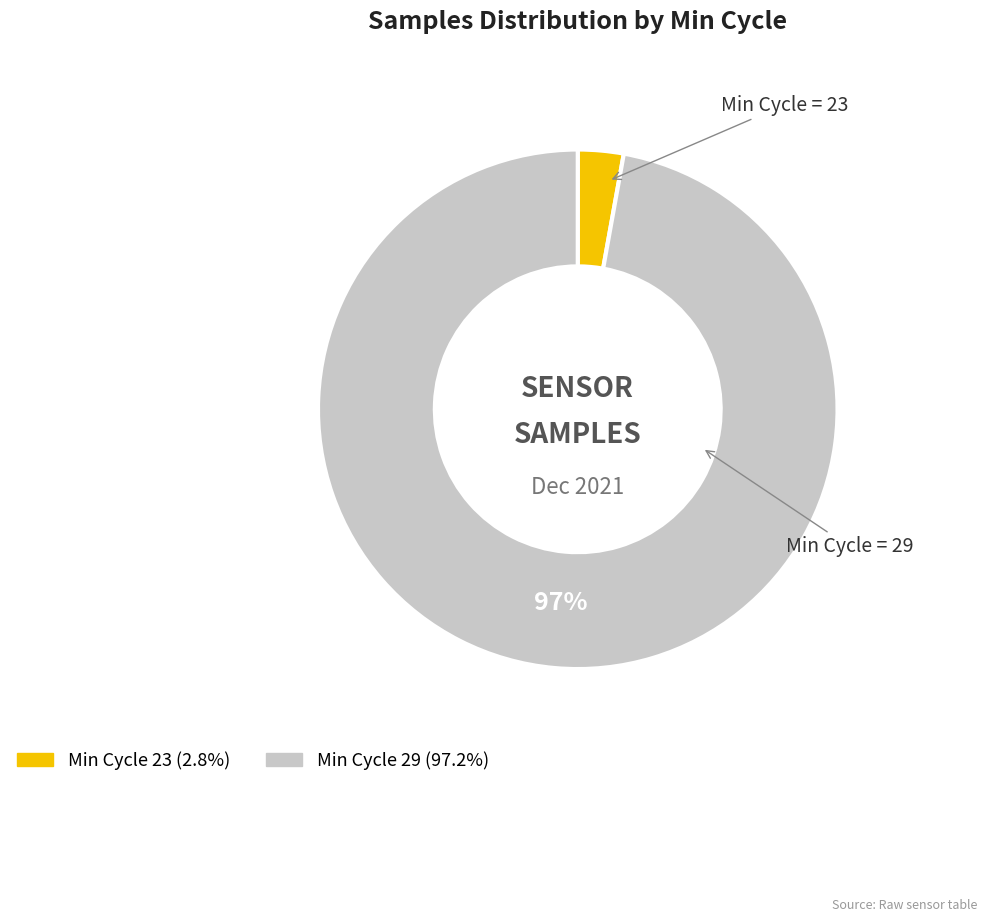

To the nearest percent, what is the average slice percentage?

50%